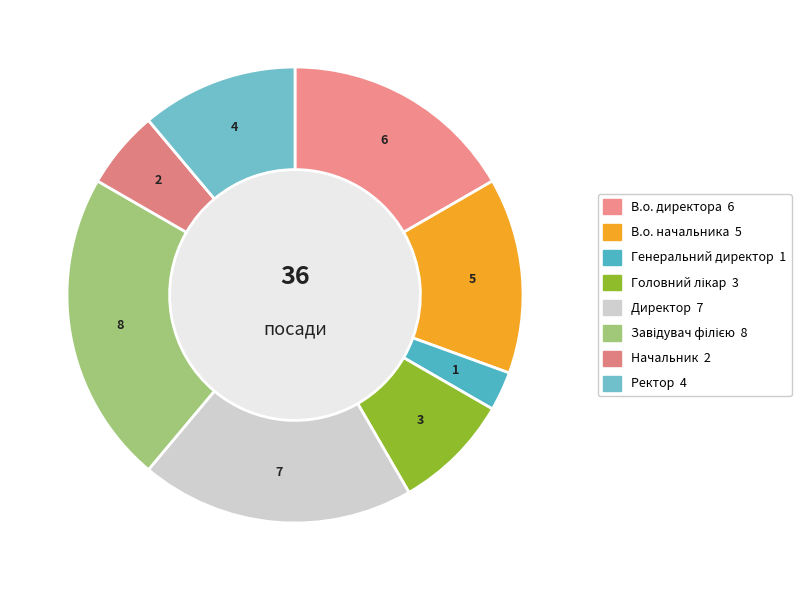

Rank the categories by value from lowest to highest.

Генеральний директор, Начальник, Головний лікар, Ректор, В.о. начальника, В.о. директора, Директор, Завідувач філією